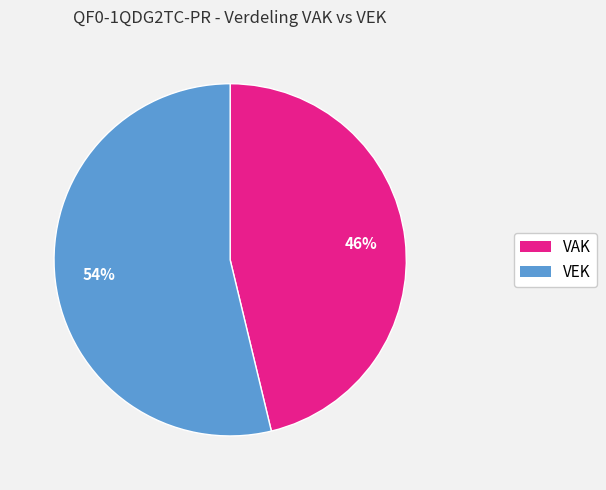

To the nearest percent, what is the average slice percentage?

50%